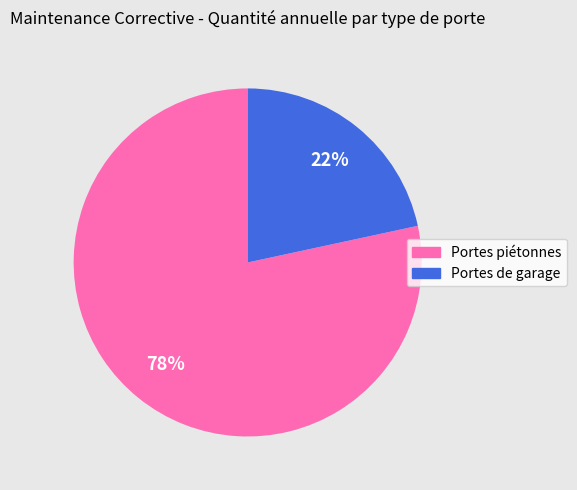

What percentage is the Portes de garage slice, to the nearest percent?

22%